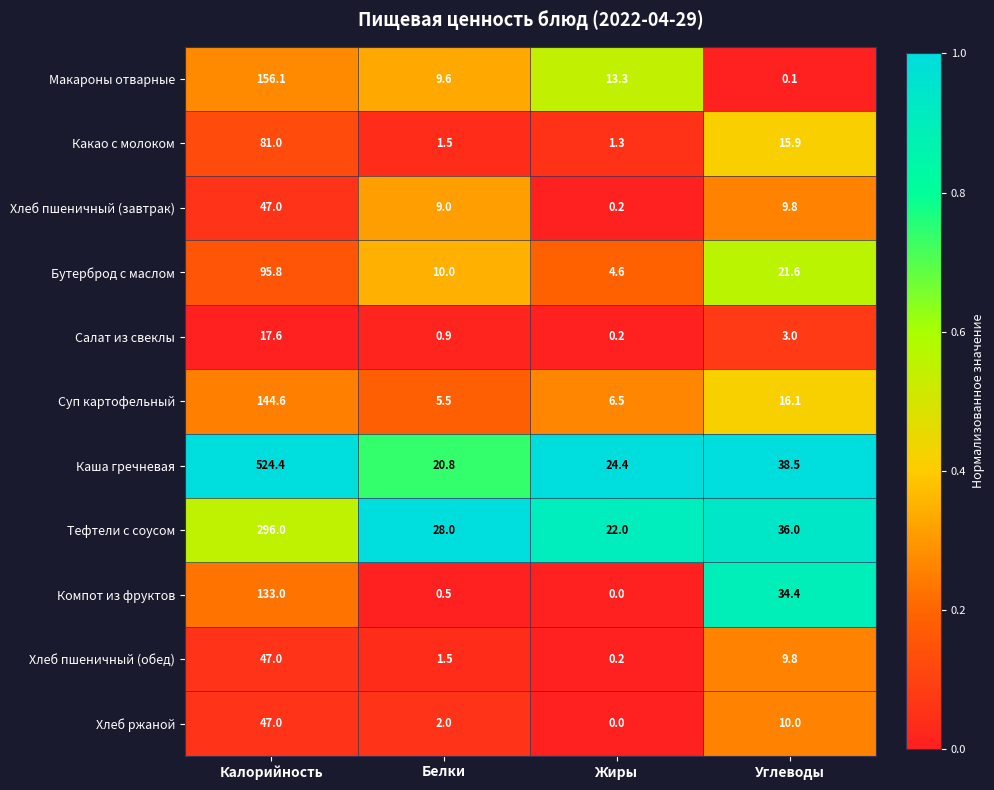

What is the spread (max minus min) of values at Углеводы?

38.4